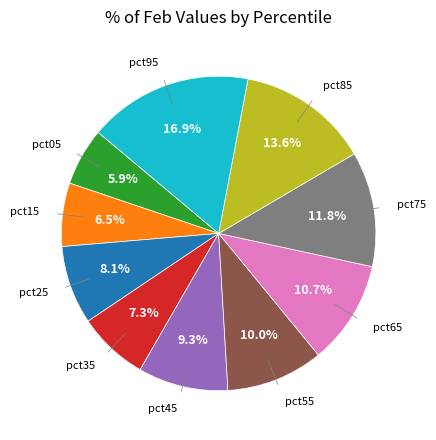

Rank the categories by value from lowest to highest.

pct05, pct15, pct35, pct25, pct45, pct55, pct65, pct75, pct85, pct95